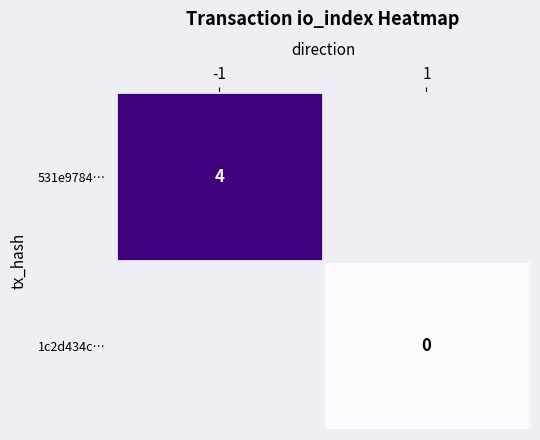

True or false: 531e9784… has a value of 4 at -1.

True